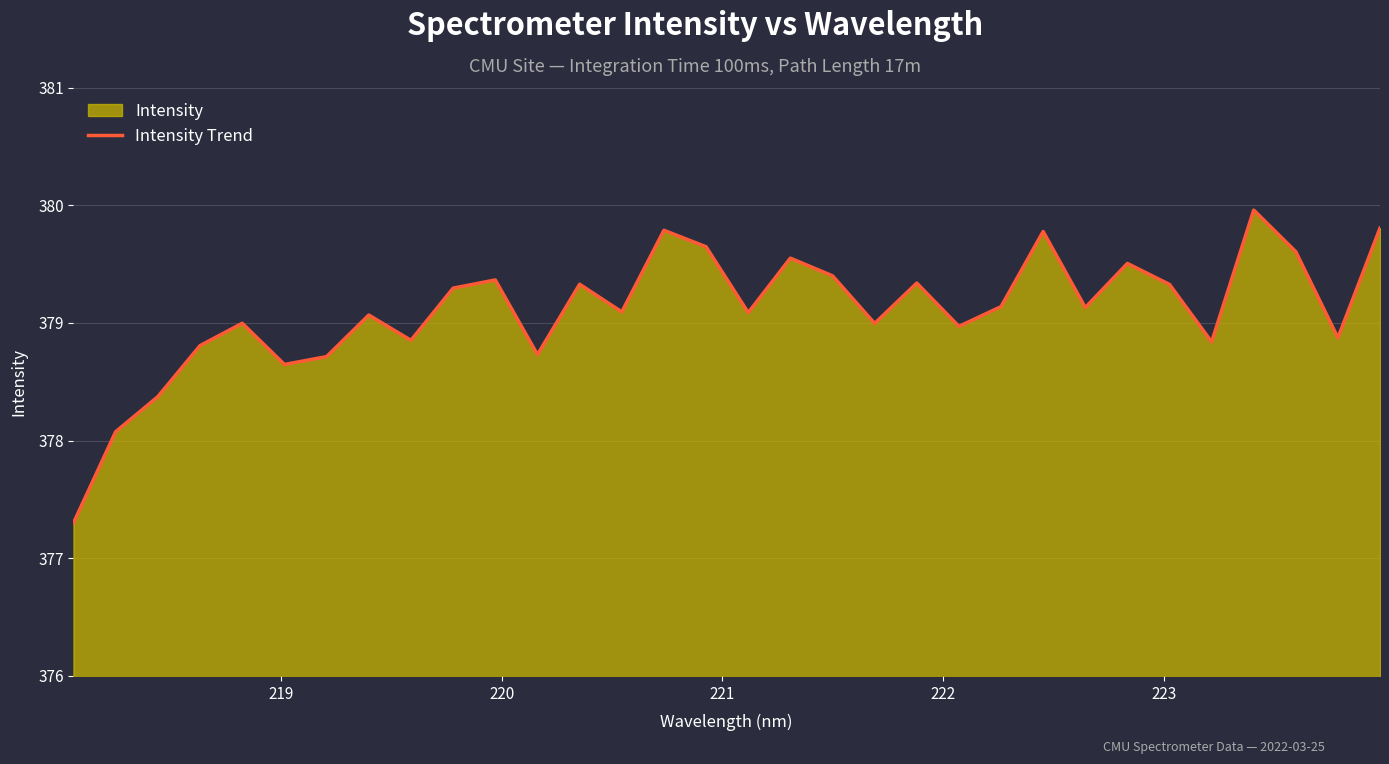

What is the greatest value displayed?

380.0